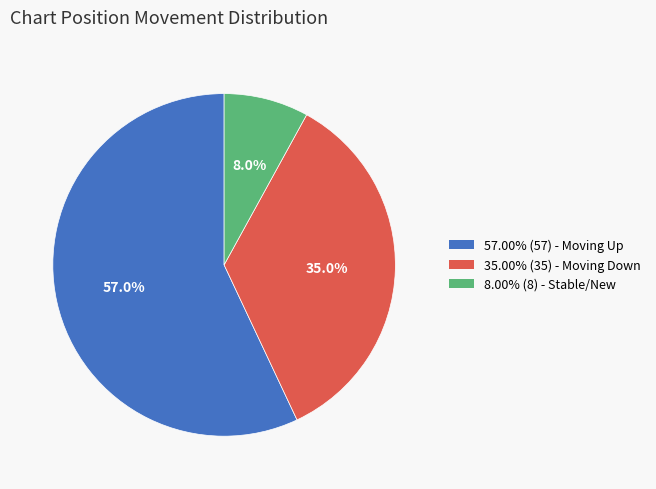

Combined, what portion of the pie is 35.00% (35) - Moving Down and 8.00% (8) - Stable/New?

43.0%